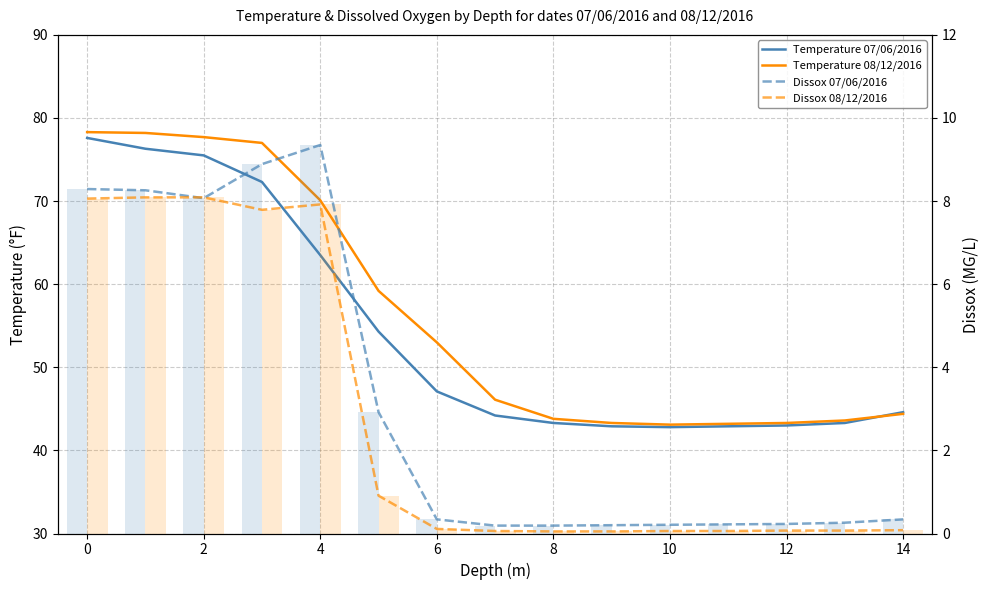

Reading right to left, list all the values displayed in this chart.

Temperature 07/06/2016: 44.6	43.3	43.0	42.9	42.8	42.9	43.3	44.2	47.1	54.3	63.5	72.3	75.5	76.3	77.6
Temperature 08/12/2016: 44.4	43.6	43.3	43.2	43.1	43.3	43.8	46.1	53.0	59.2	70.1	77.0	77.7	78.2	78.3
Dissox 07/06/2016: 0.3	0.3	0.2	0.2	0.2	0.2	0.2	0.2	0.3	2.9	9.3	8.9	8.1	8.3	8.3
Dissox 08/12/2016: 0.1	0.1	0.1	0.1	0.1	0.1	0.1	0.1	0.1	0.9	7.9	7.8	8.1	8.1	8.1
Dissox 07/06/2016 bar: 0.3	0.3	0.2	0.2	0.2	0.2	0.2	0.2	0.3	2.9	9.3	8.9	8.1	8.3	8.3
Dissox 08/12/2016 bar: 0.1	0.1	0.1	0.1	0.1	0.1	0.1	0.1	0.1	0.9	7.9	7.8	8.1	8.1	8.1